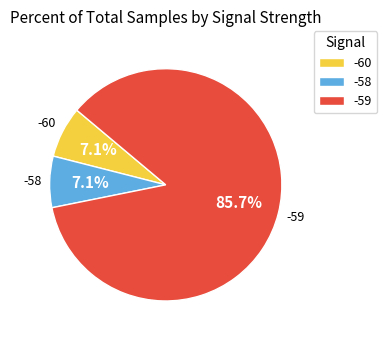

What is the majority slice?

-59